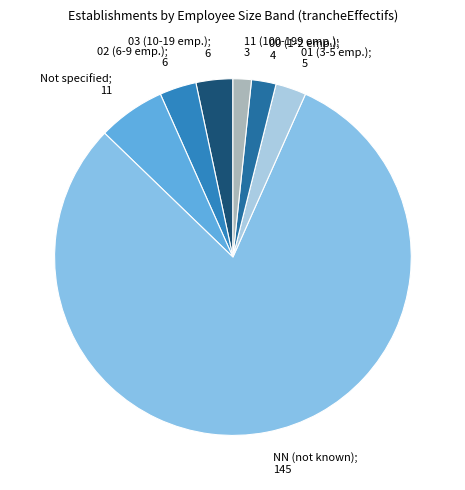

Which category has the biggest portion of the pie?

NN (not known); 145